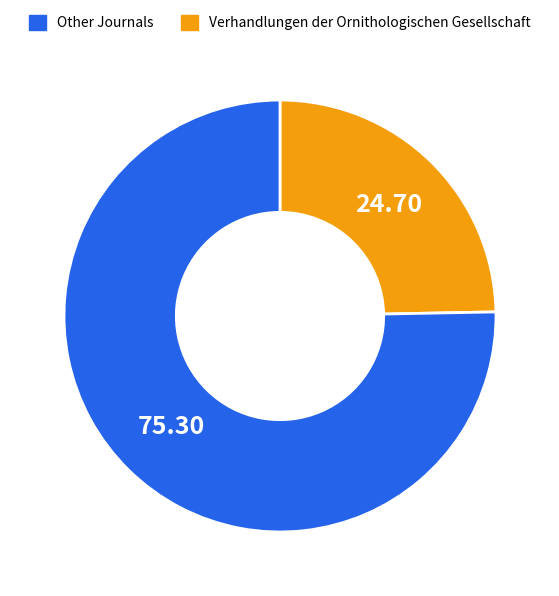

Does any single category account for the majority?

Yes